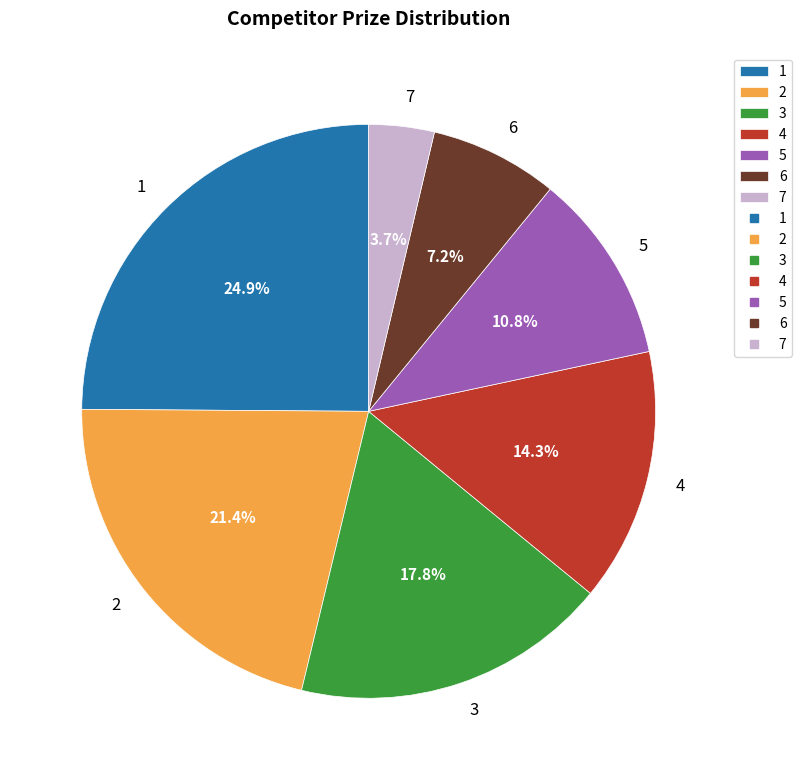

How many slices are in this pie chart?

7